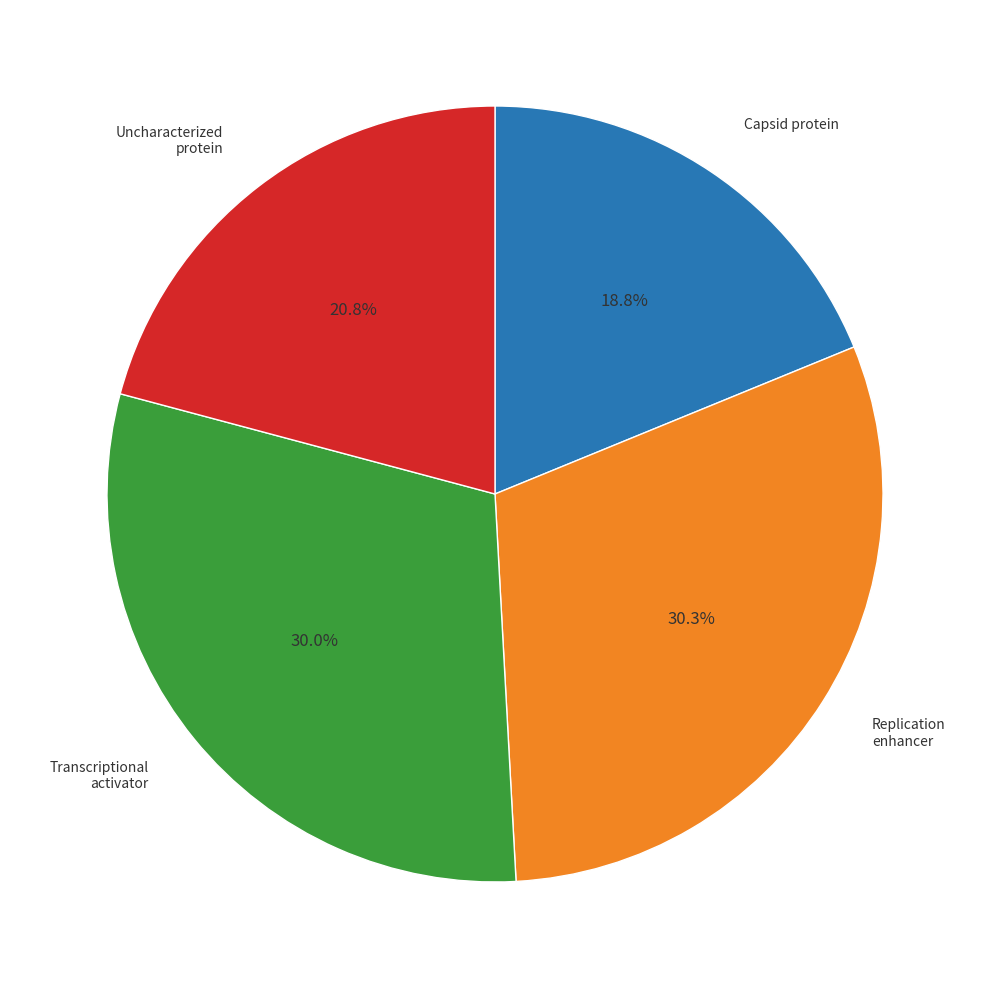

How many slices are in this pie chart?

4